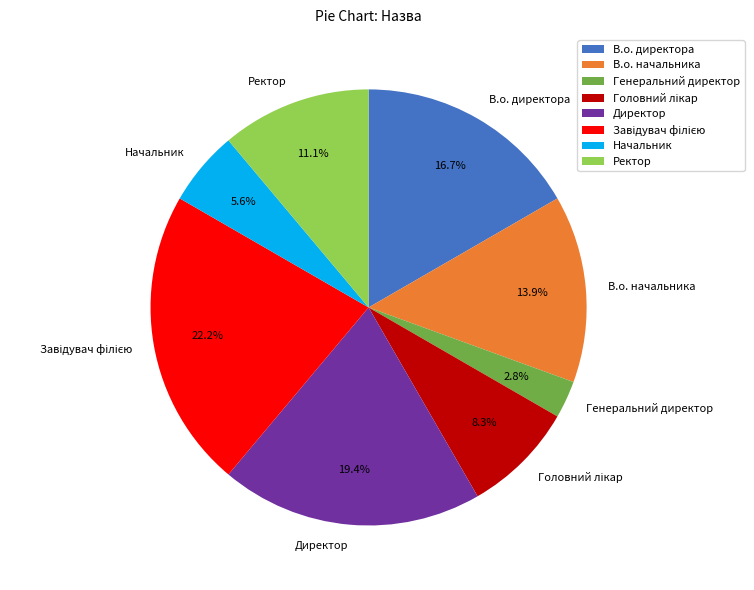

How many slices are in this pie chart?

8